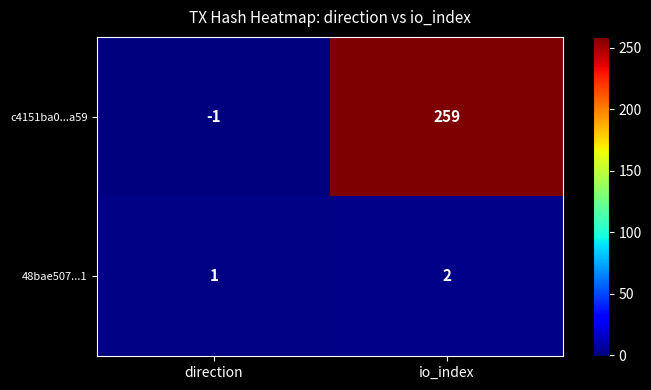

Which category has the highest value across all series?

io_index